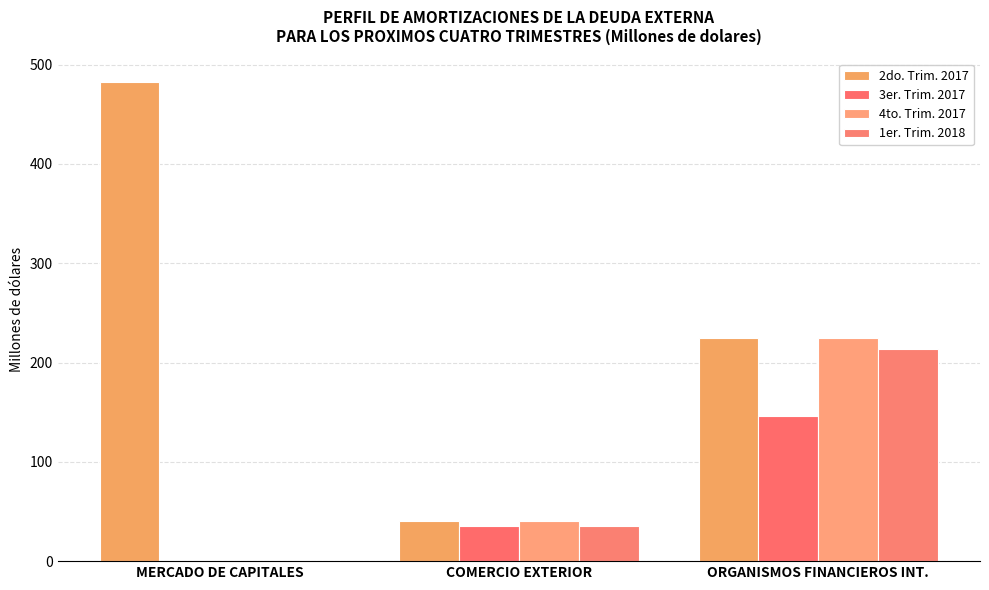

Reading right to left, extract all data points from this chart.

2do. Trim. 2017: ORGANISMOS FINANCIEROS INT.=225.0	COMERCIO EXTERIOR=40.2	MERCADO DE CAPITALES=482.3
3er. Trim. 2017: ORGANISMOS FINANCIEROS INT.=146.1	COMERCIO EXTERIOR=35.0	MERCADO DE CAPITALES=0.0
4to. Trim. 2017: ORGANISMOS FINANCIEROS INT.=225.0	COMERCIO EXTERIOR=40.3	MERCADO DE CAPITALES=0.0
1er. Trim. 2018: ORGANISMOS FINANCIEROS INT.=213.4	COMERCIO EXTERIOR=35.0	MERCADO DE CAPITALES=0.0